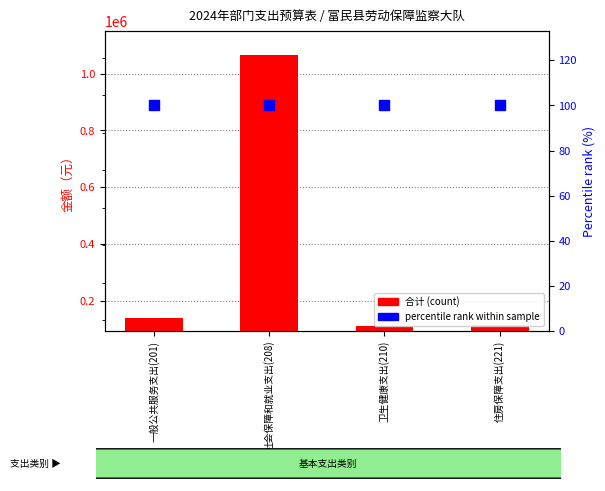

At how many categories does at least one series exceed 336008?

1